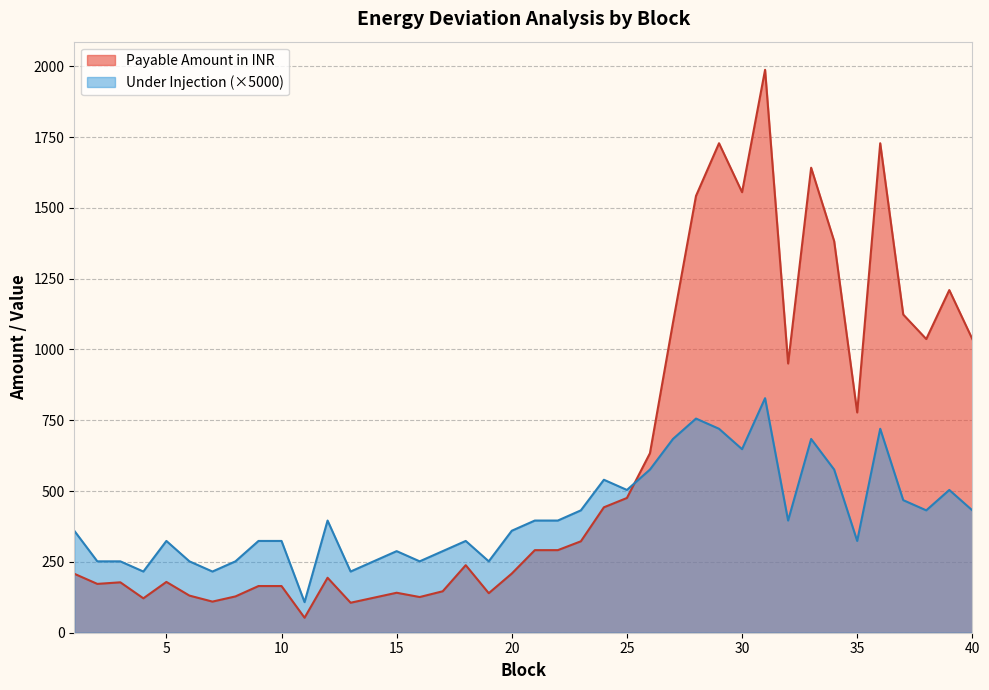

After their last crossing, which series has the higher values: Payable Amount in INR or Under Injection?

Payable Amount in INR